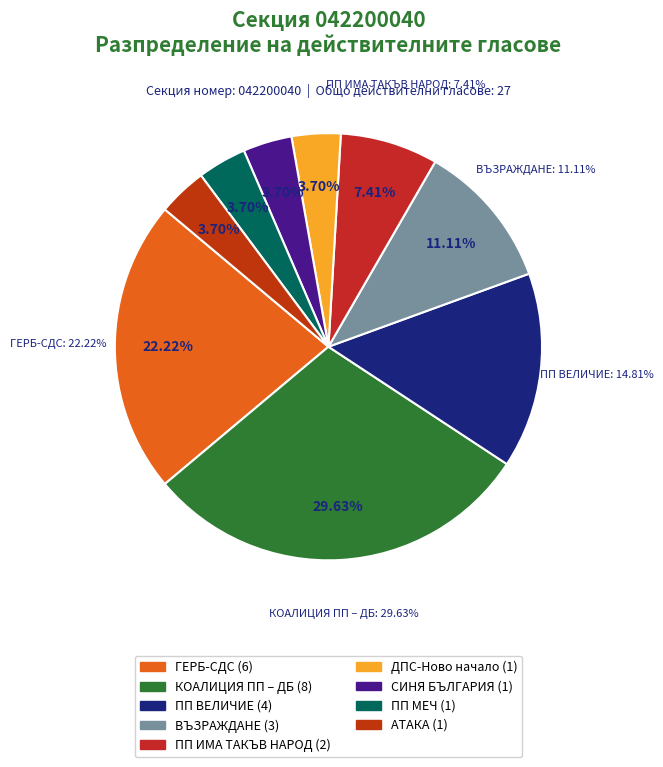

Is АТАКА the majority of the pie?

No